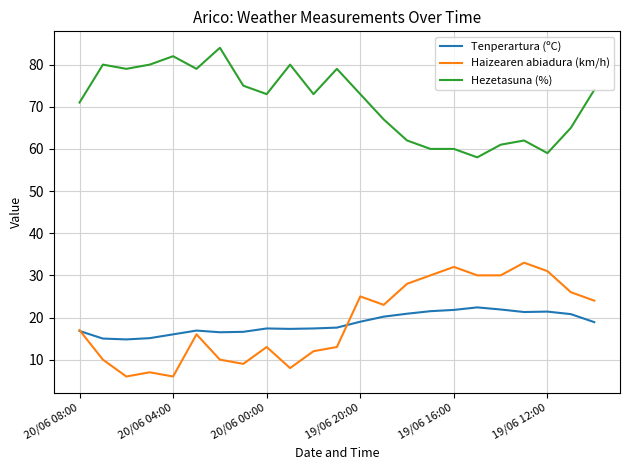

True or false: Hezetasuna (%) and Tenperartura (ºC) intersect in this chart.

False